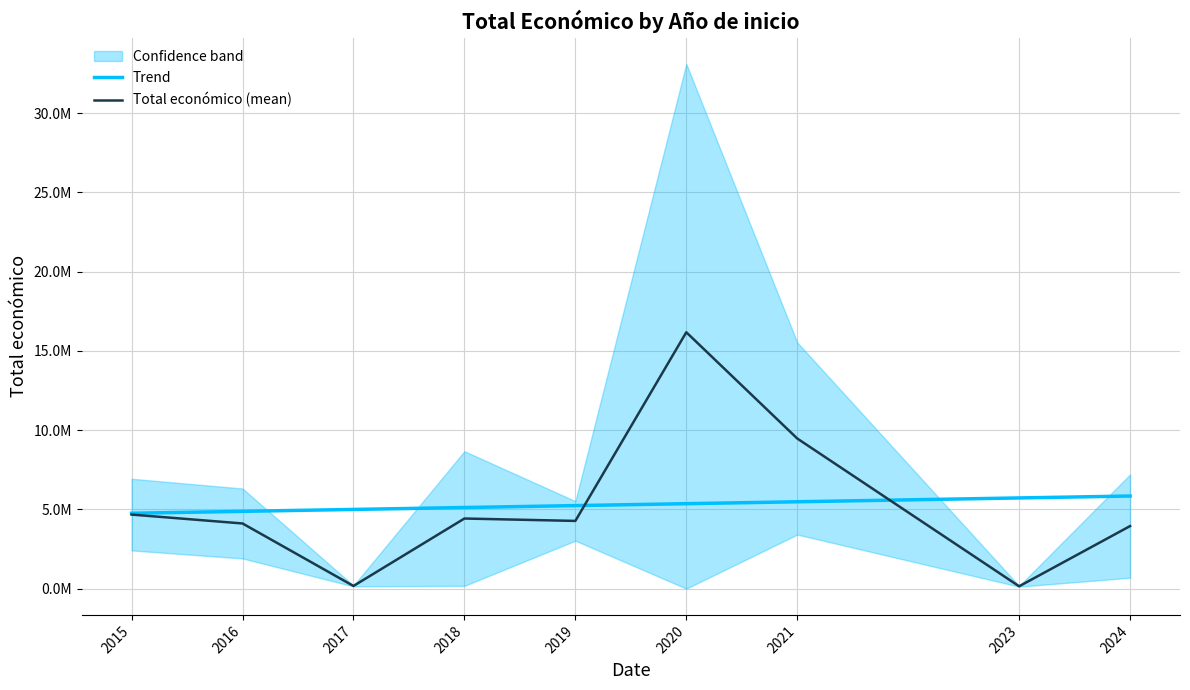

Which series has the largest total across all categories?

Total económico (mean)